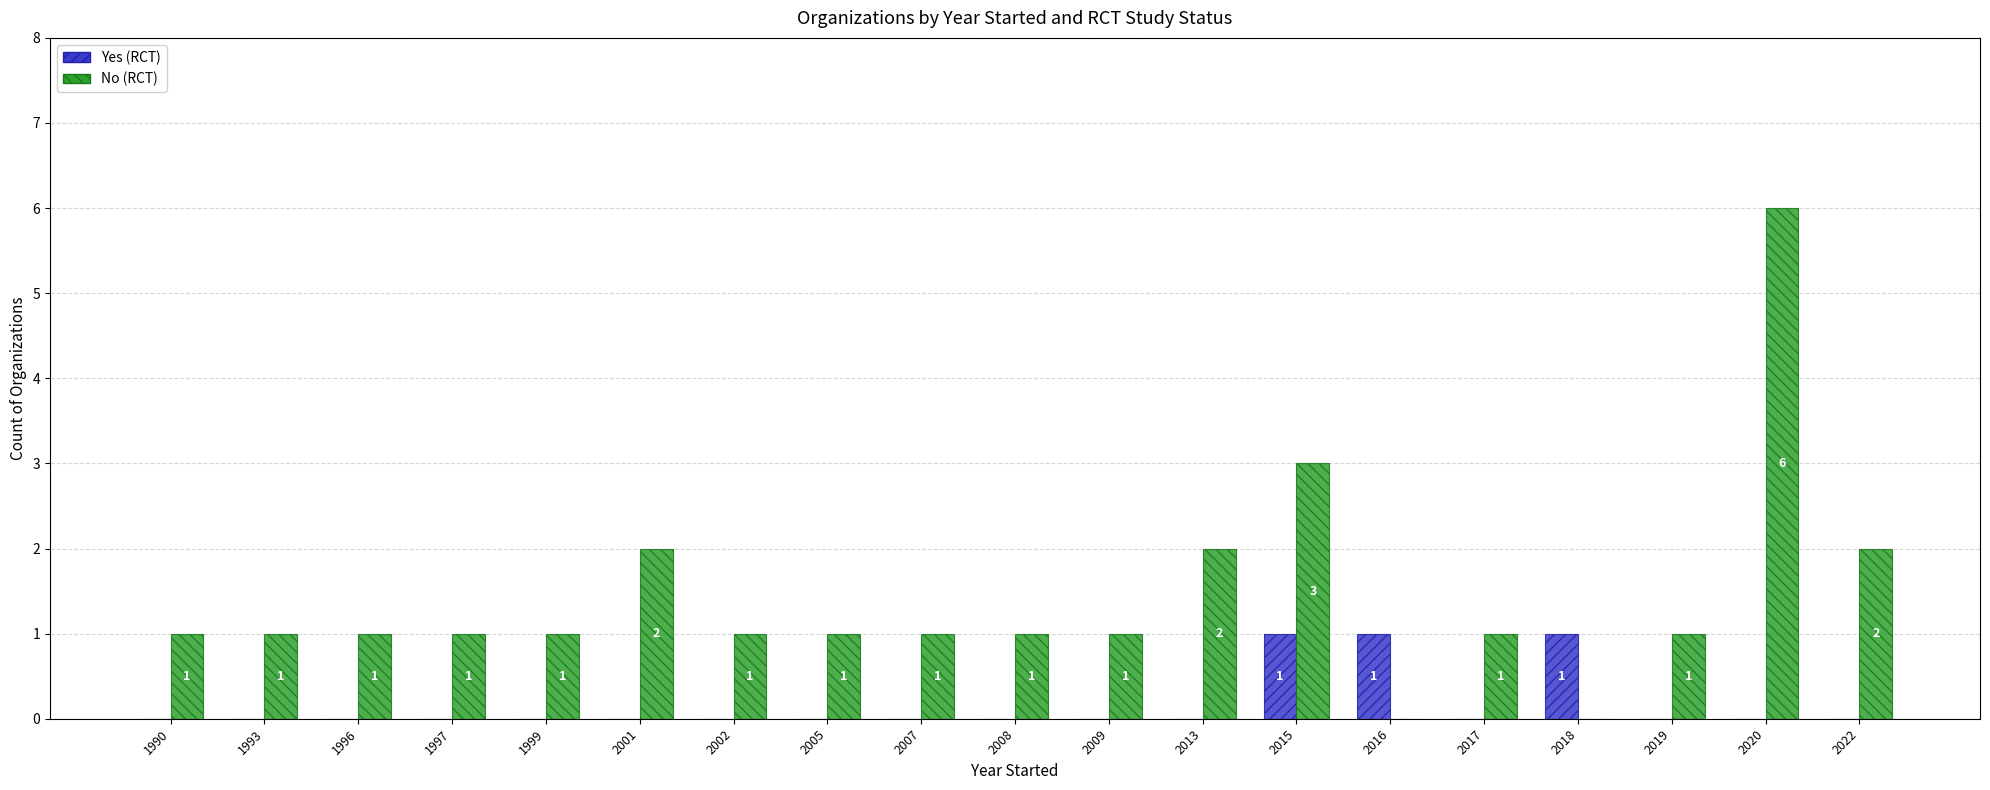

Where is No (RCT) nearest to the value 3?

2015